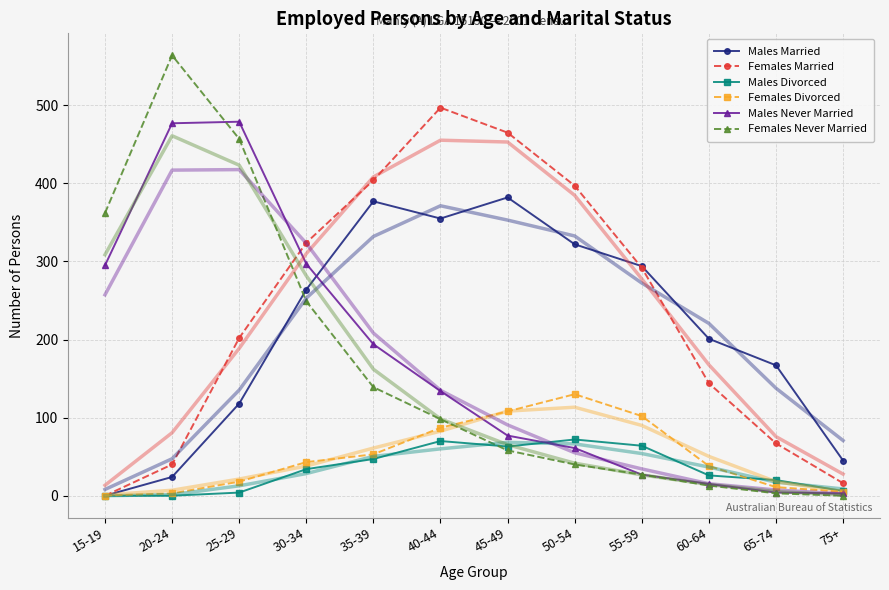

The Females Never Married series shows 1011 at 20-24. True or false?

False